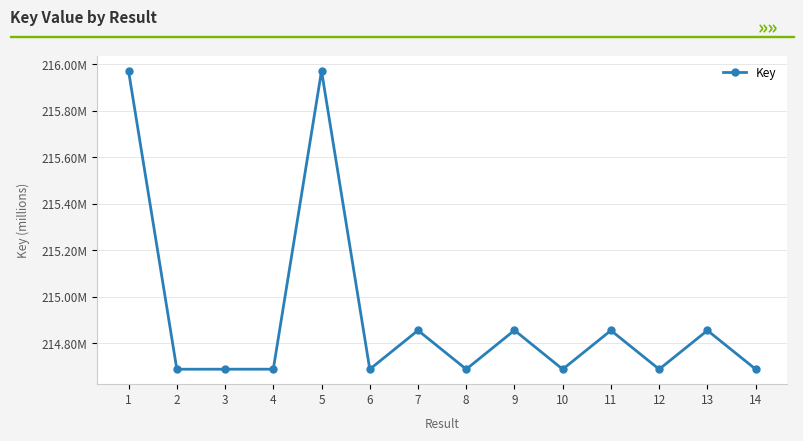

What is the value of the 11th point from the left?

214855217